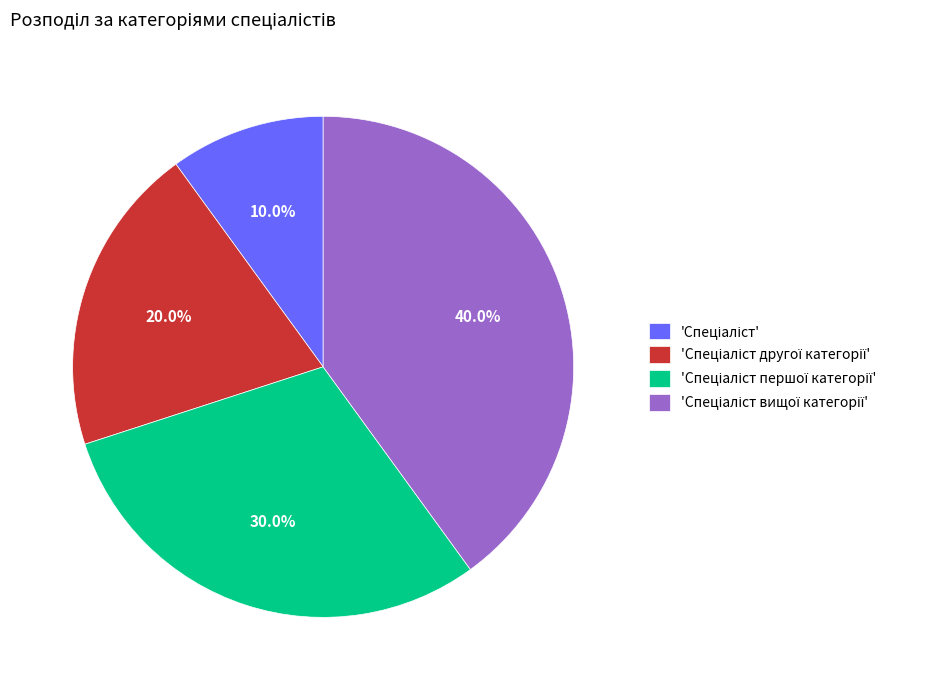

Is there any slice that represents more than half of the pie?

No